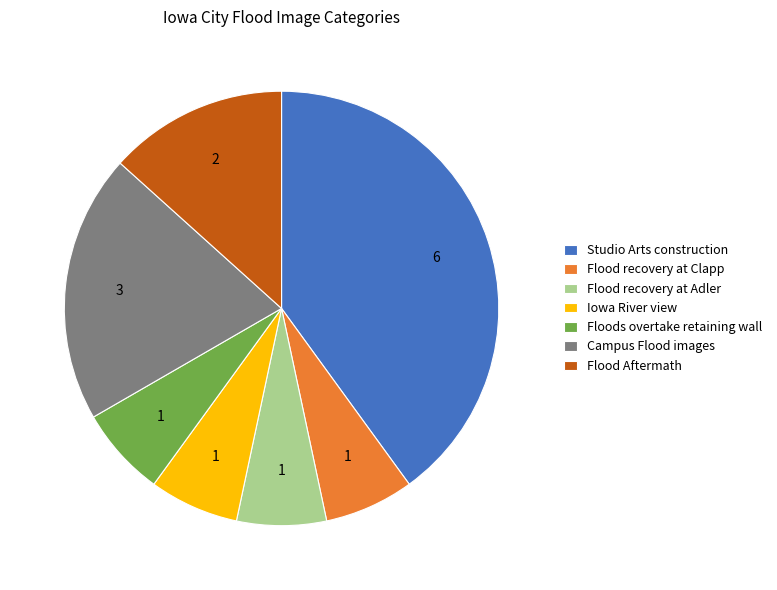

Approximately how many times larger is the value at Iowa River view compared to Flood Aftermath?

0.5